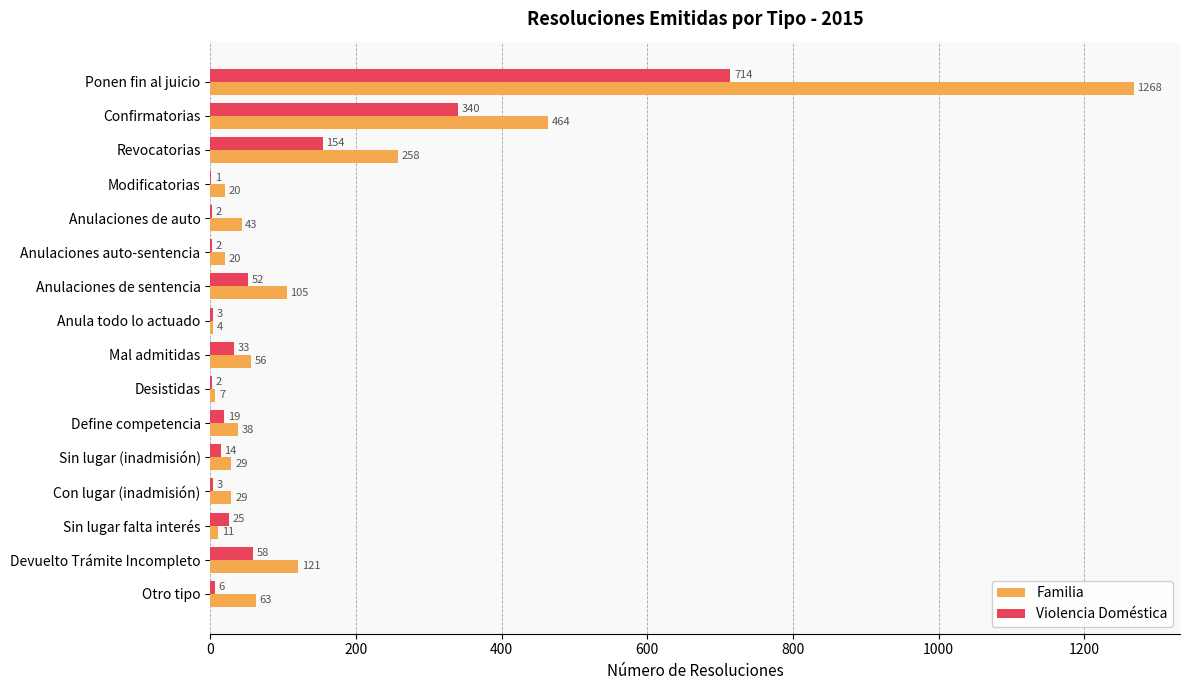

What is the greatest value displayed?

1268